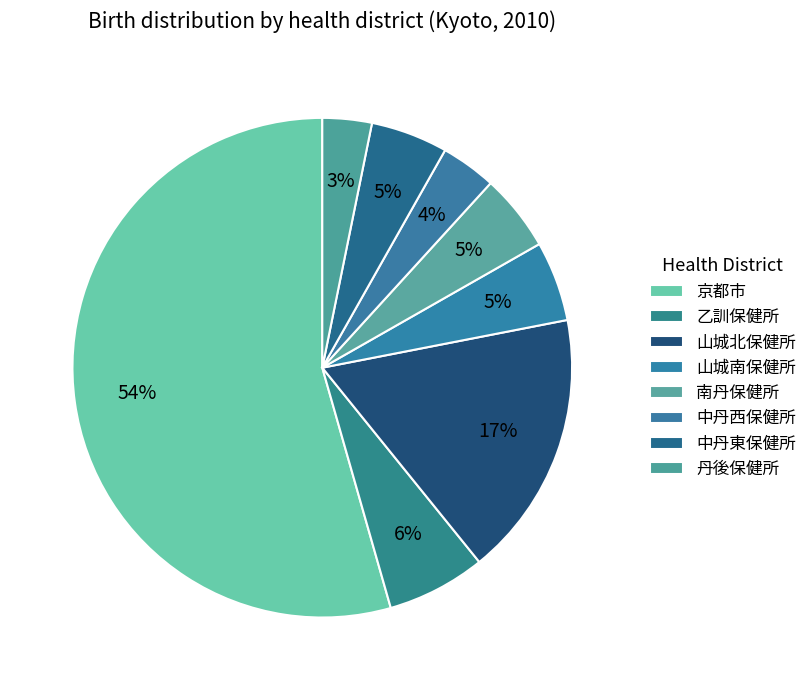

How many segments does this pie chart have?

8